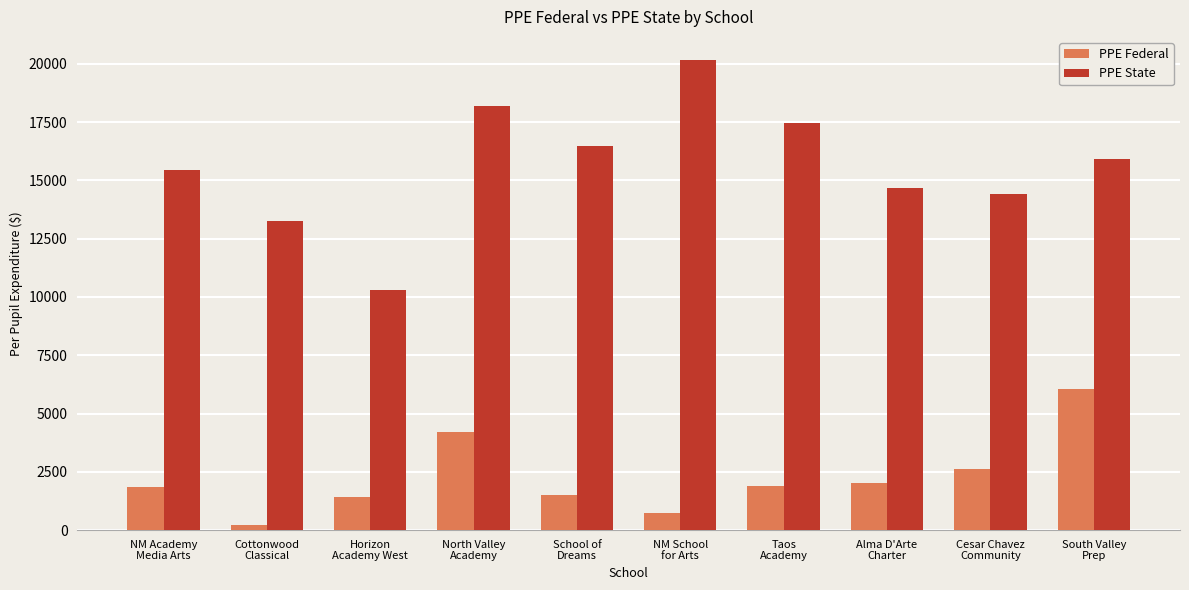

List the series in order of their peak value, highest first.

PPE State, PPE Federal